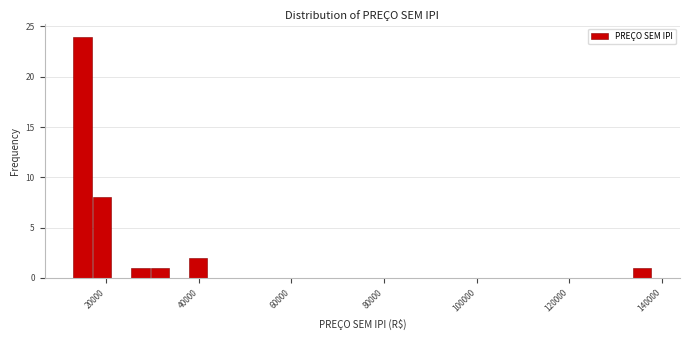

Read against the x-axis, roughly where is the centre of the tallest bar?

14000